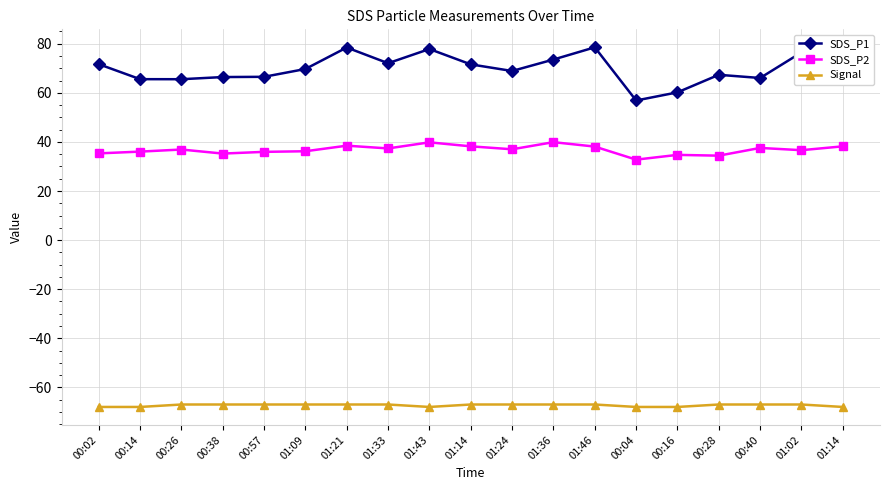

True or false: Signal has a value of -67.0 at 00:28.

True